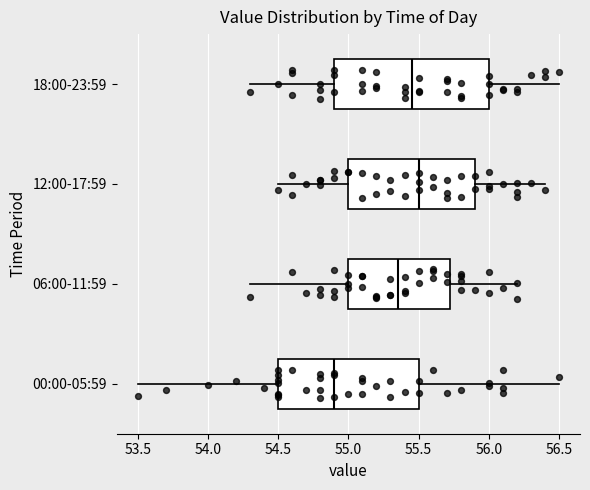

Reading bottom to top, read every box against the x-axis: the position of its median line, the range the box covers, and the ends of its whiskers. The values are not printed on the chart, so give them approximately, as read against the axis.

00:00-05:59: median 54.90, box 54.50 to 55.50, whiskers 53.50 to 56.50
06:00-11:59: median 55.35, box 55.00 to 55.75, whiskers 54.30 to 56.20
12:00-17:59: median 55.50, box 55.00 to 55.90, whiskers 54.50 to 56.40
18:00-23:59: median 55.45, box 54.90 to 56.00, whiskers 54.30 to 56.50